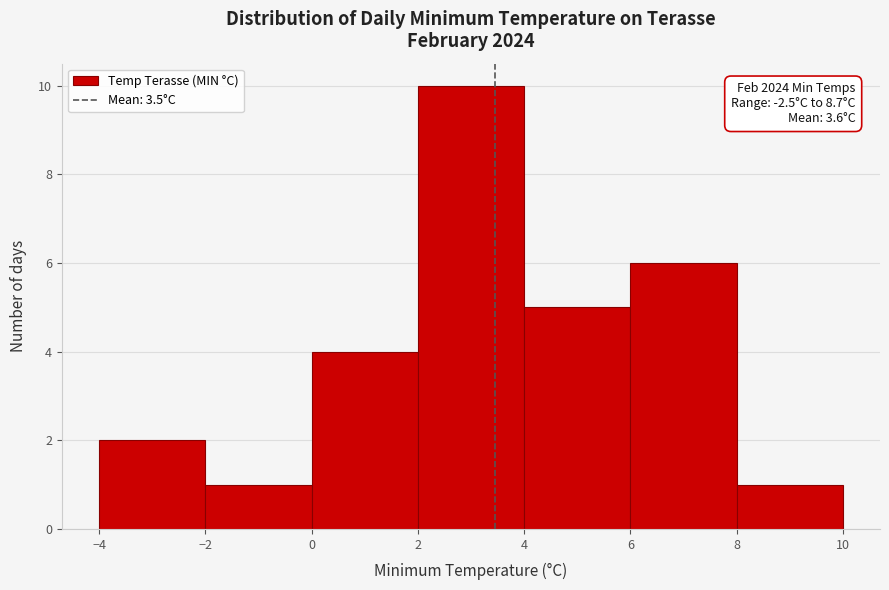

Which range on the x-axis has the tallest bar?

2 to 4